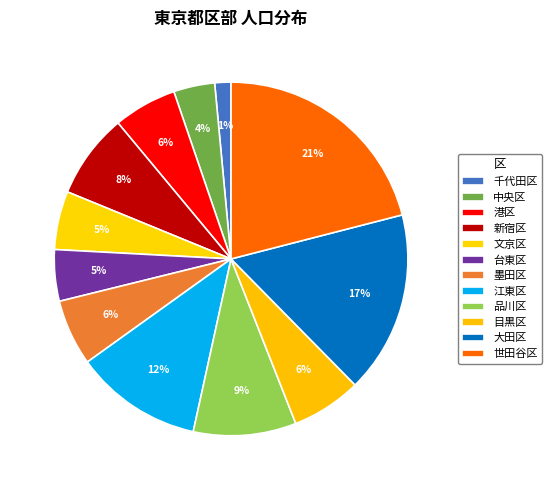

How many slices are in this pie chart?

12